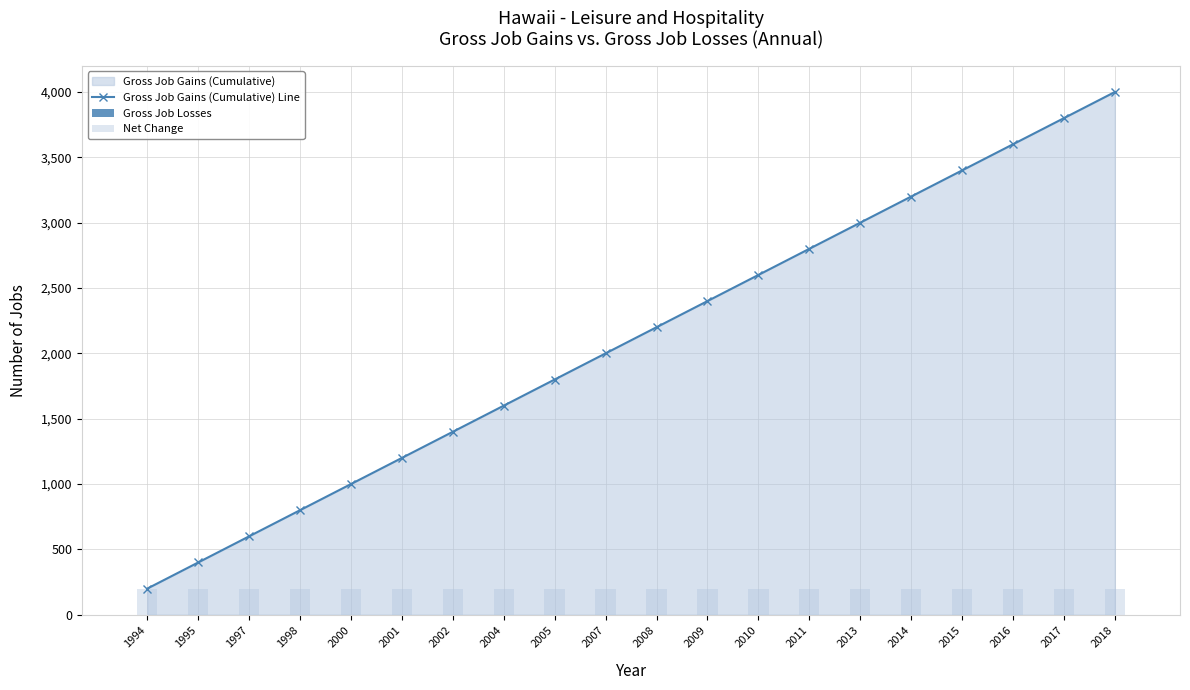

What is the value of the Gross Job Gains (Cumulative) Line bar at the 1st from the left?

200